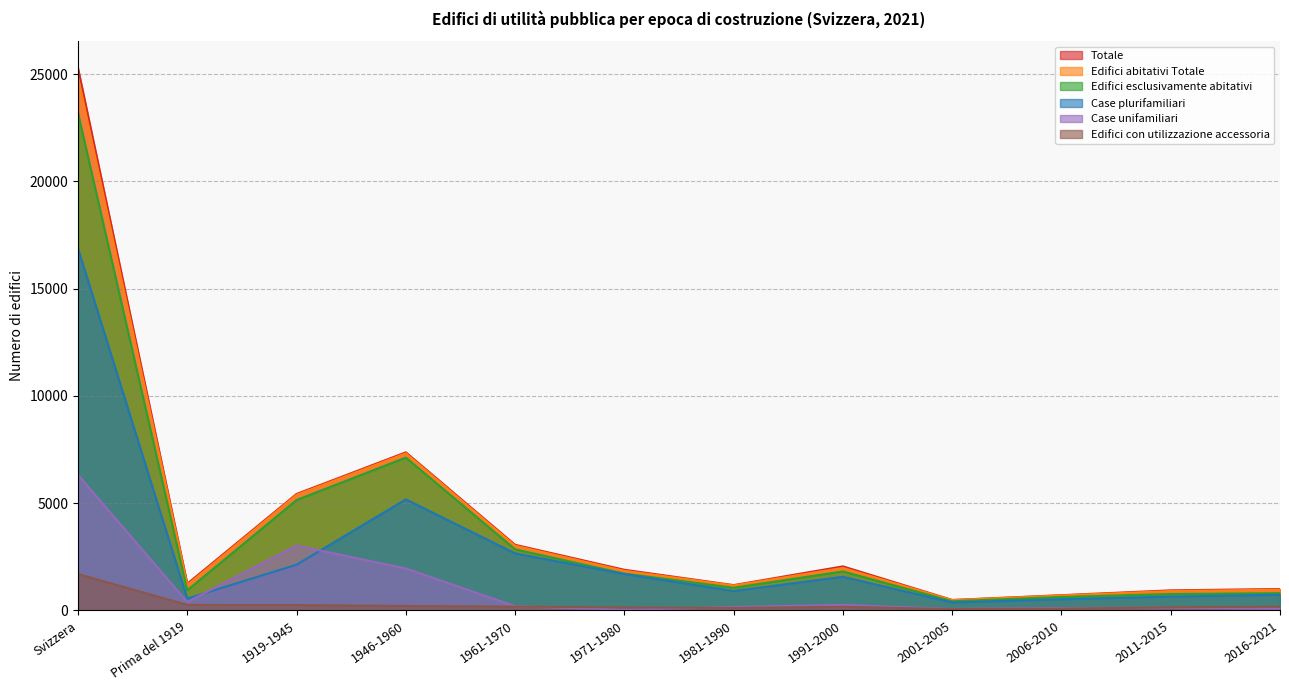

What is the greatest value displayed?

25282